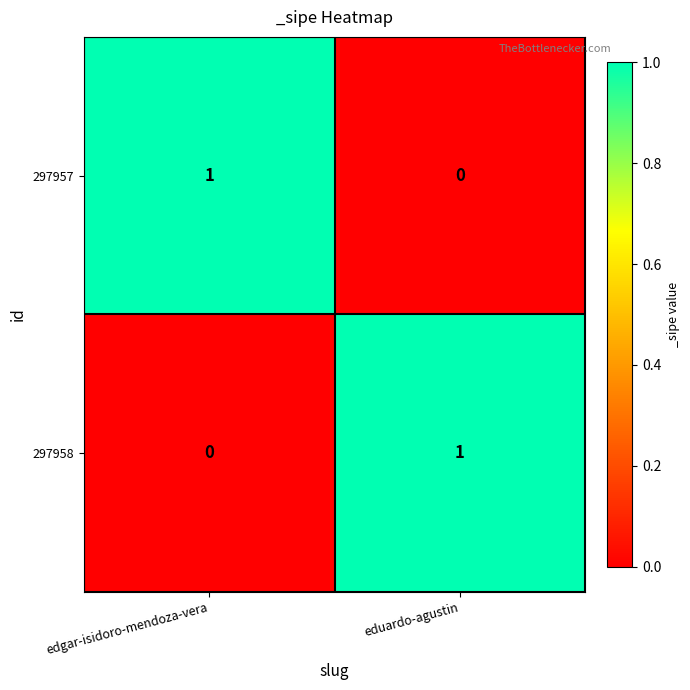

Rank the categories by 297957 value from lowest to highest.

eduardo-agustin, edgar-isidoro-mendoza-vera